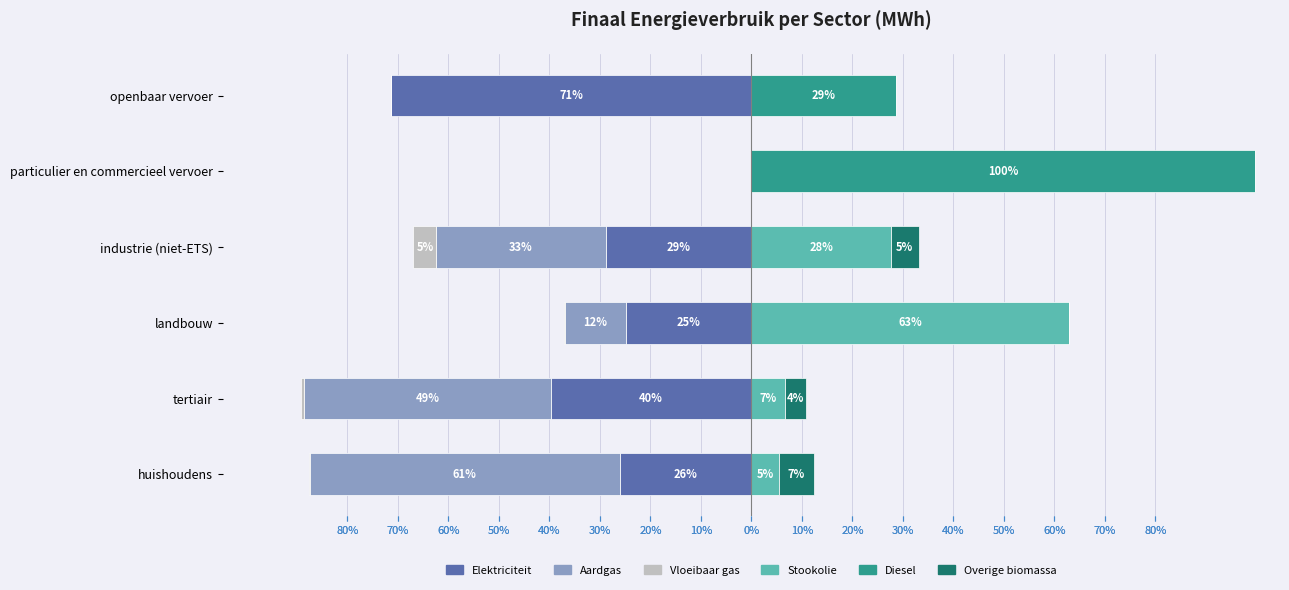

Is it true that Stookolie equals 11.8 at tertiair?

False